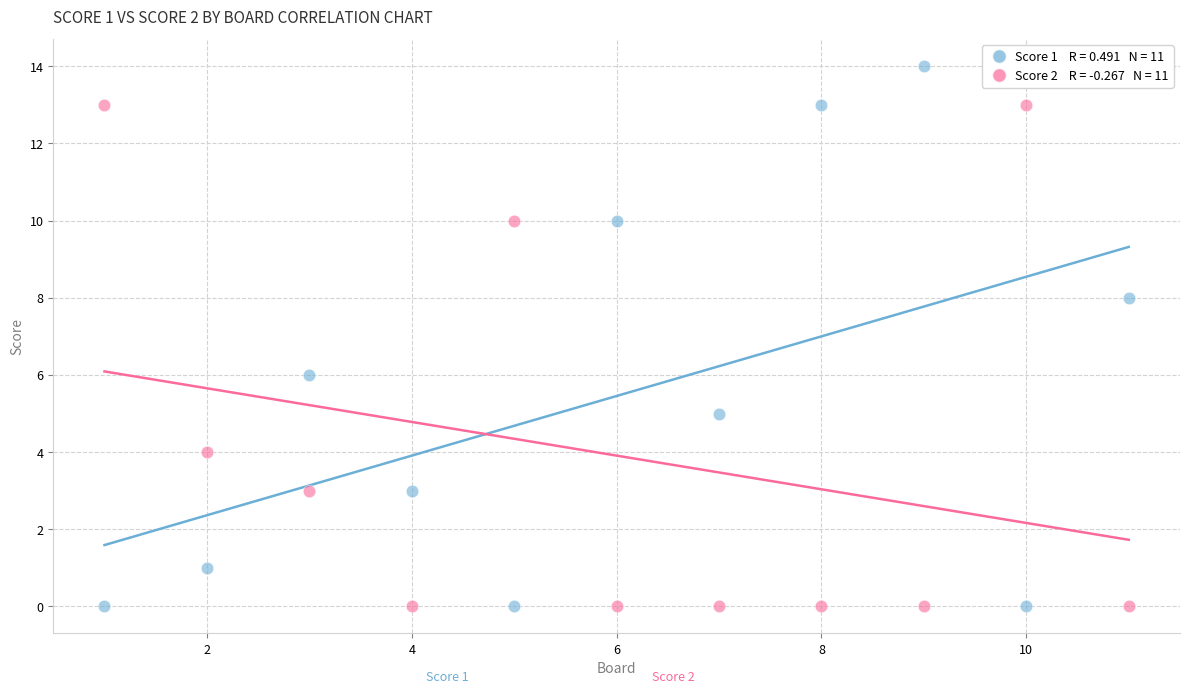

Across all data points, what is the range of Y values (max minus min)?

14